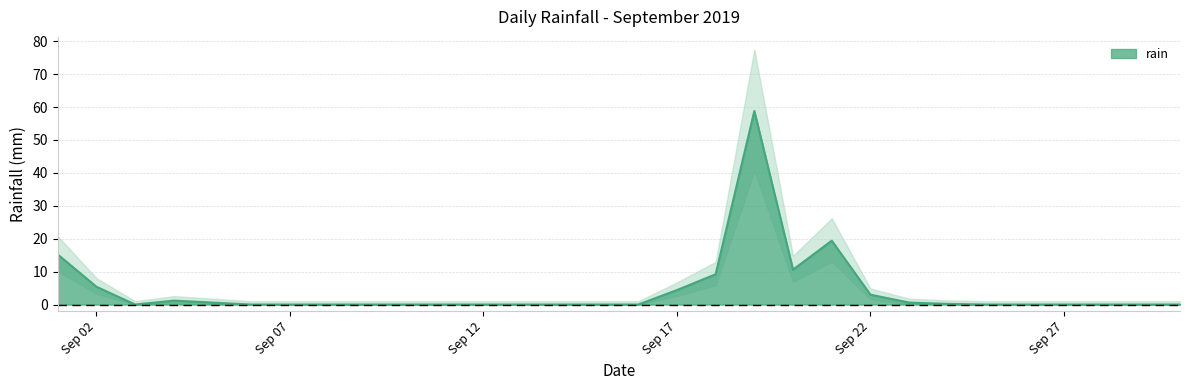

Between 2019-09-11 and 2019-09-16, which is larger?

2019-09-11